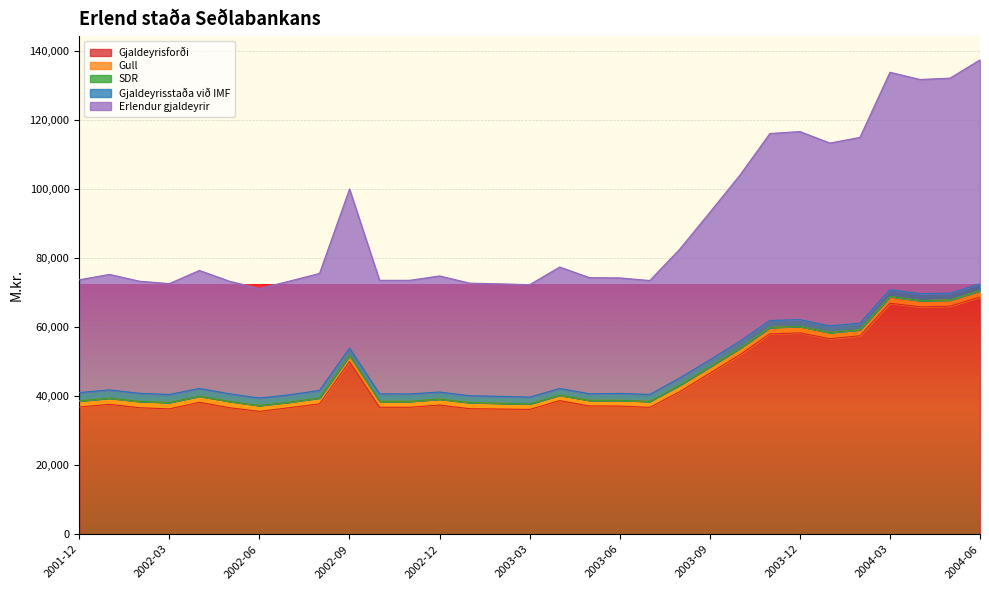

True or false: Gull and Erlendur gjaldeyrir cross at least once.

False